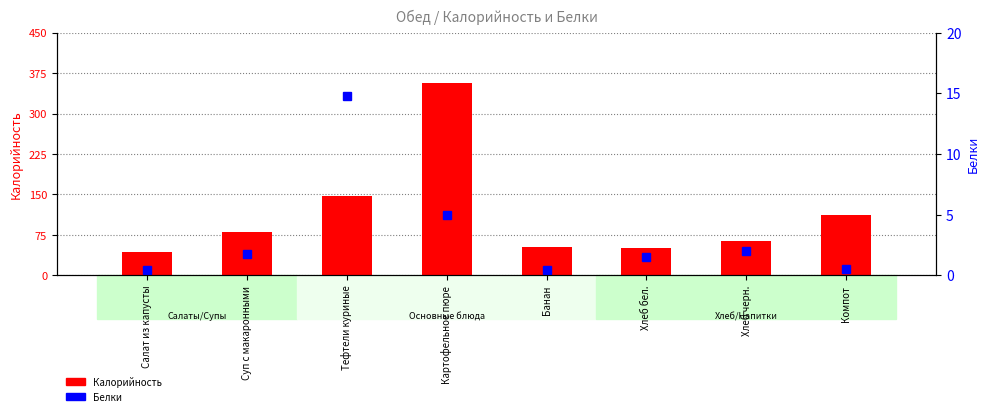

Rank the series at Картофельное пюре from lowest to highest value.

Белки, Калорийность